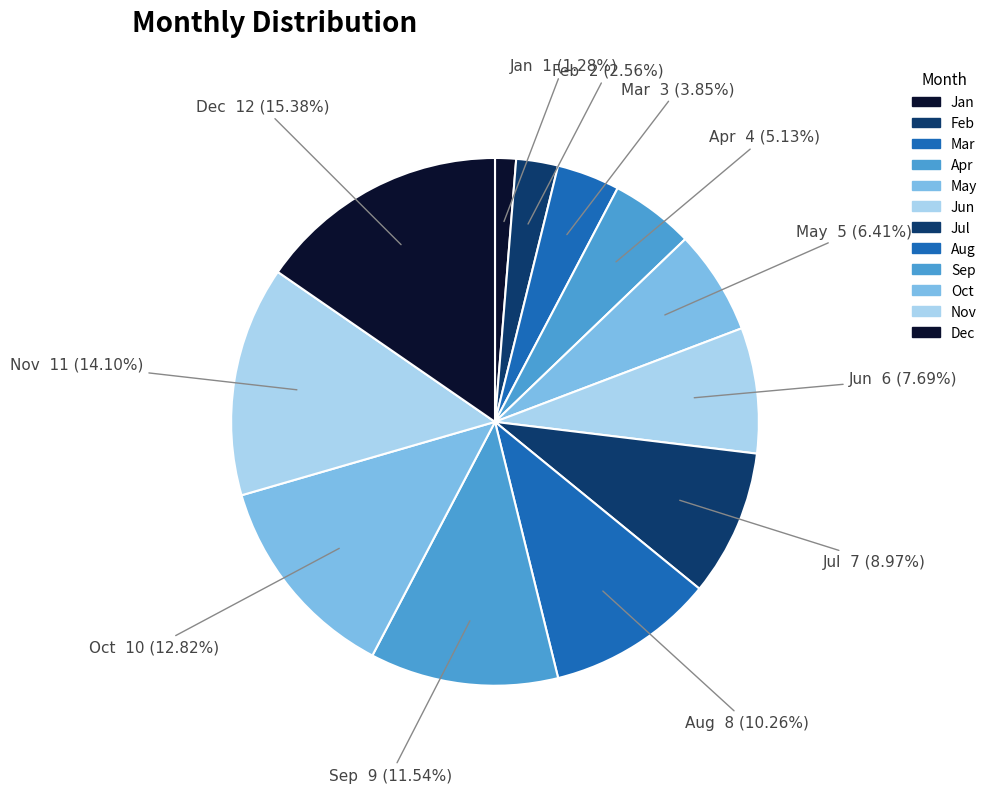

Do May and Dec together represent more than half of the pie?

No